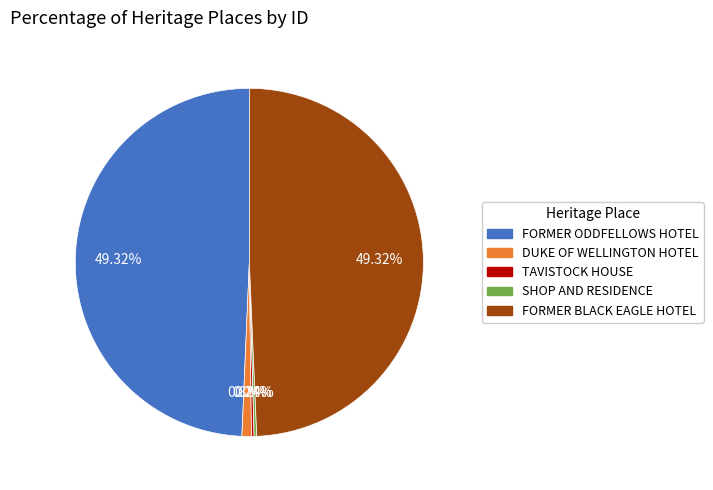

Is DUKE OF WELLINGTON HOTEL the majority of the pie?

No